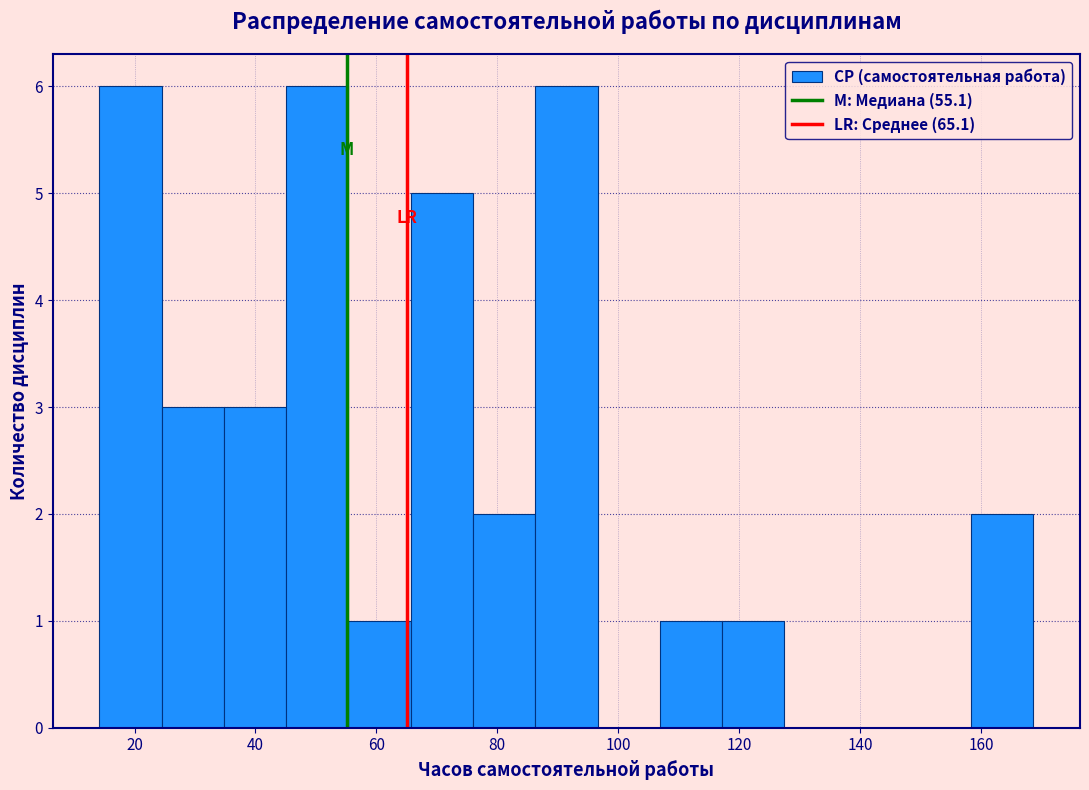

How tall is the bar that spans 46 to 56 on the x-axis? Neither the bar edges nor the heights are printed on the chart, so give them approximately, as read against the axes.

6